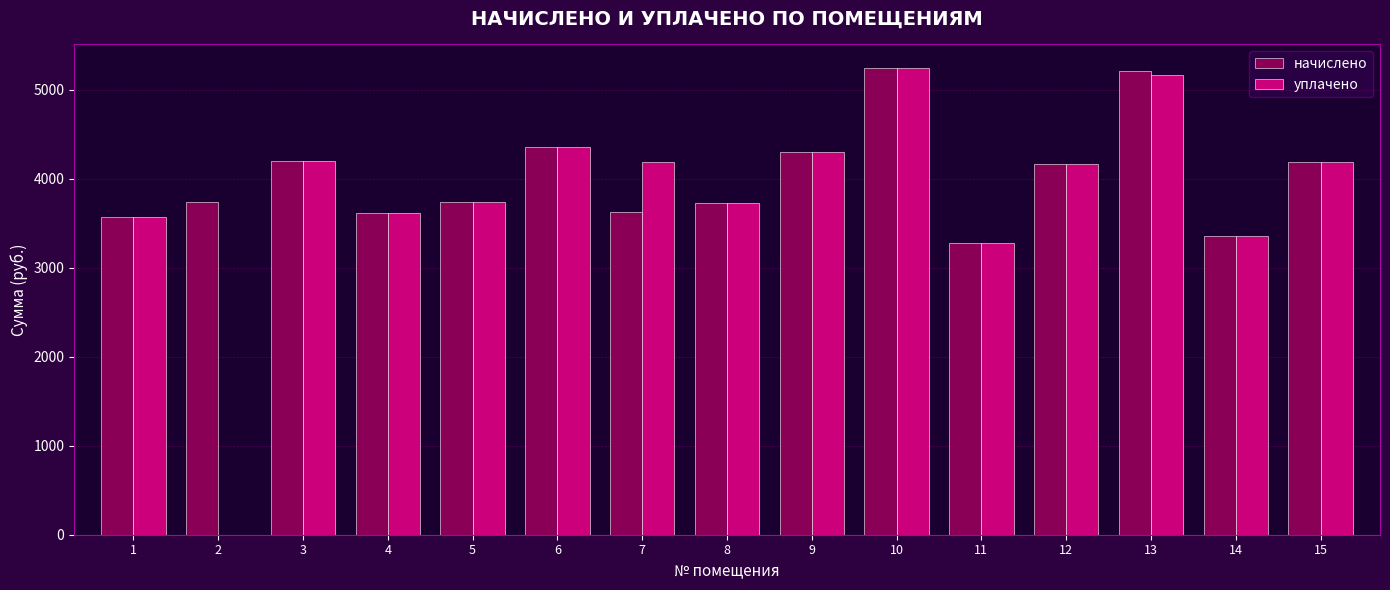

Does the chart contain stacked bars?

No